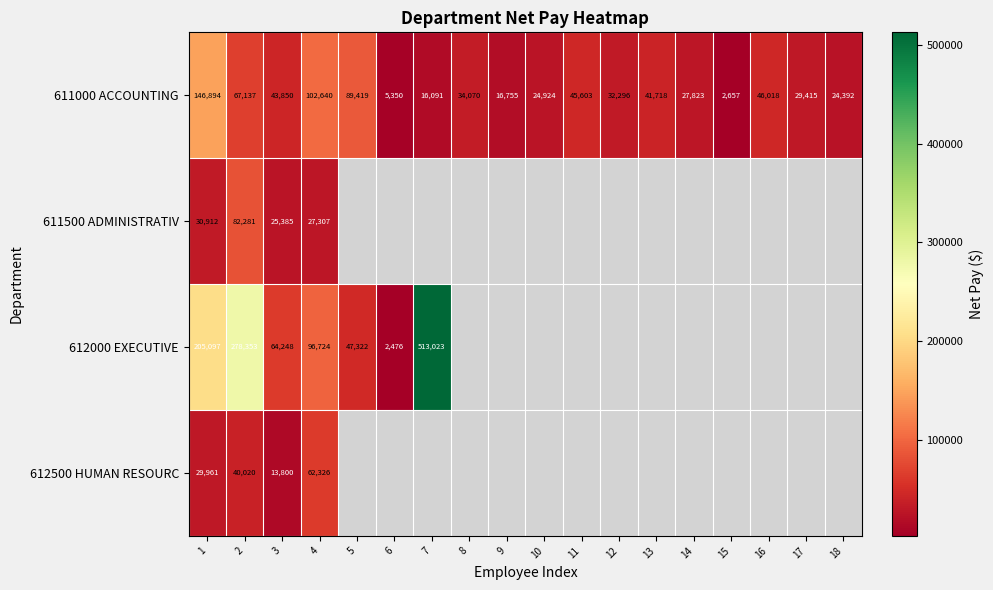

What is the difference between the 611000 ACCOUNTING values at 14 and 5?

61595.8